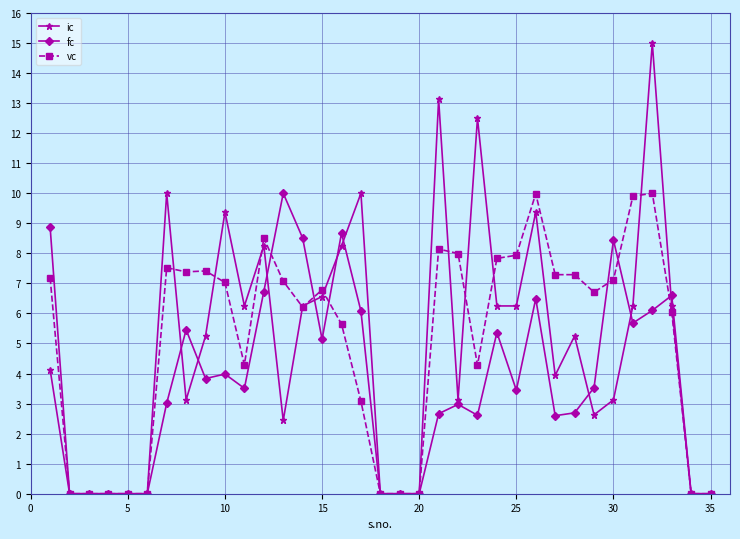

True or false: ic has more than 2 interior local peaks.

True